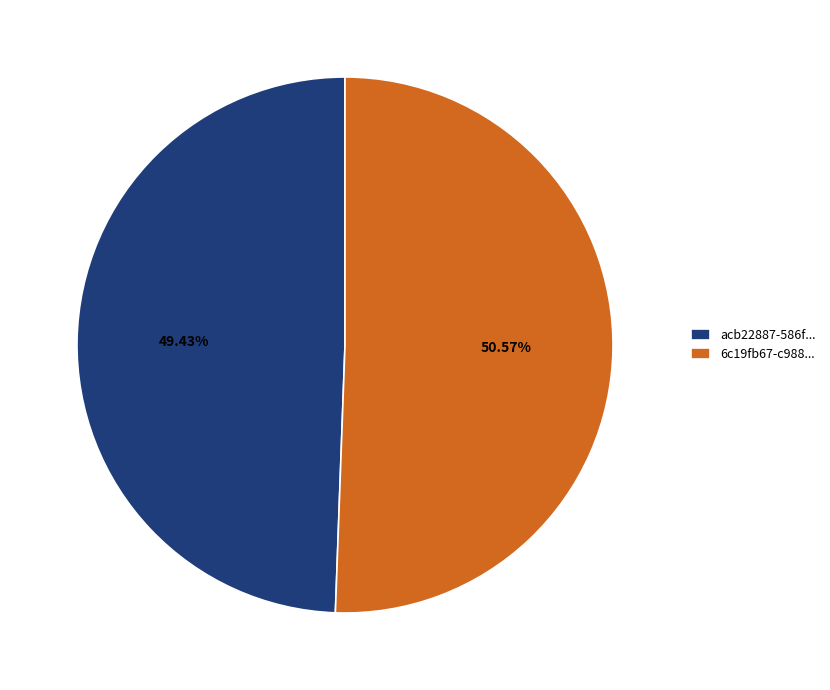

To the nearest percent, what is the average slice percentage?

50%